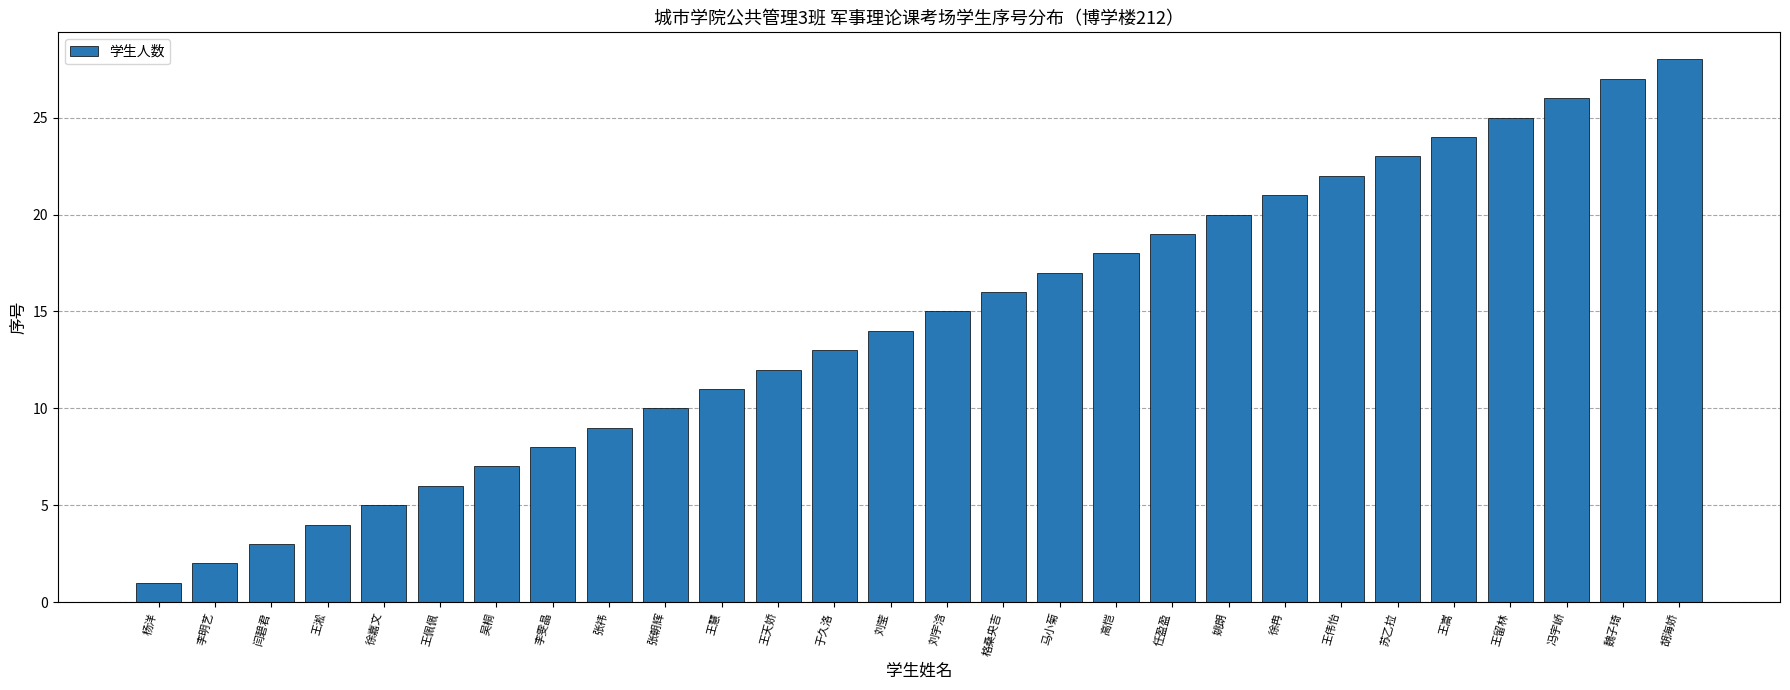

List the labels in order of value, largest first.

胡海娇, 魏子琦, 冯宇峤, 王留林, 王嵩, 苏乙拉, 王伟怡, 徐冉, 姚朗, 任盈盈, 高恺, 马小菊, 格桑央吉, 刘宇浛, 刘莹, 于久洛, 王天娇, 王慧, 张朝辉, 张祎, 李雯晶, 吴桐, 王佩佩, 徐嘉文, 王淞, 闫碧君, 李明艺, 杨洋